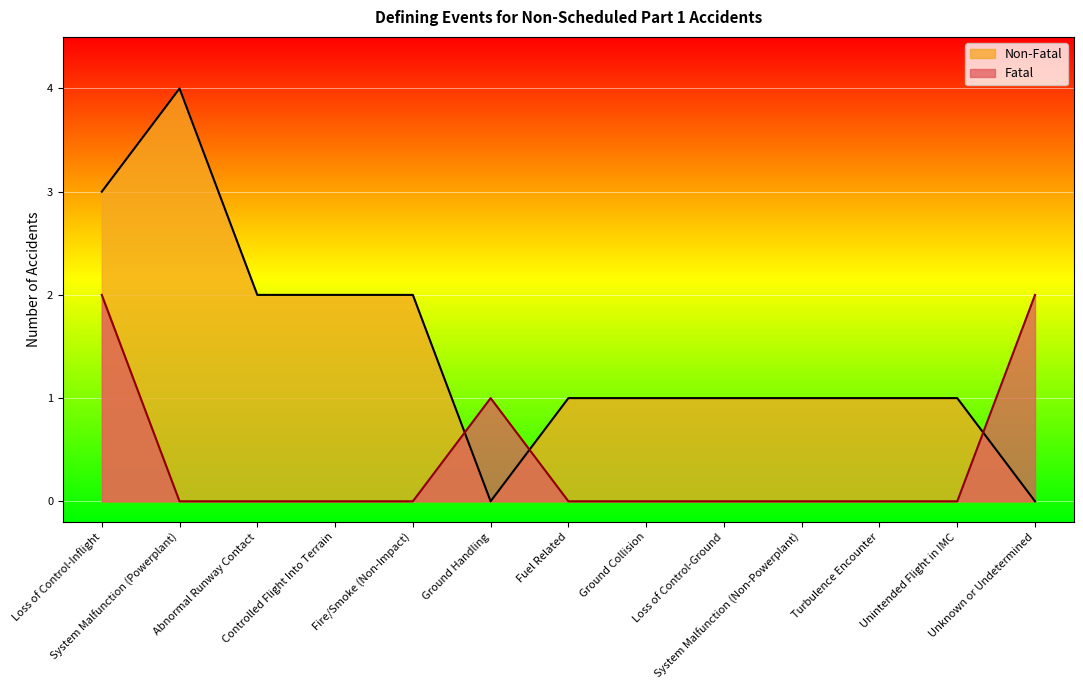

List the series in order of their overall mean, lowest first.

Fatal, Non-Fatal